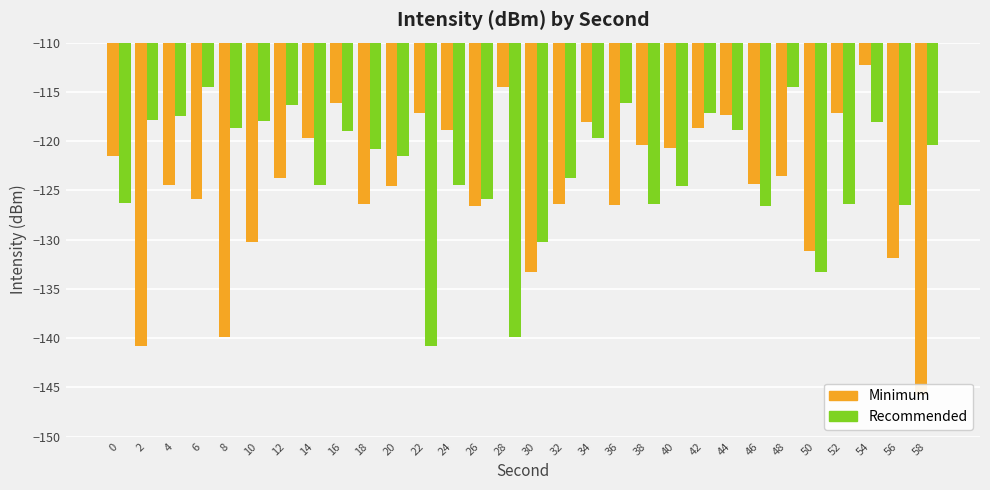

At how many categories does at least one series exceed -143?

30